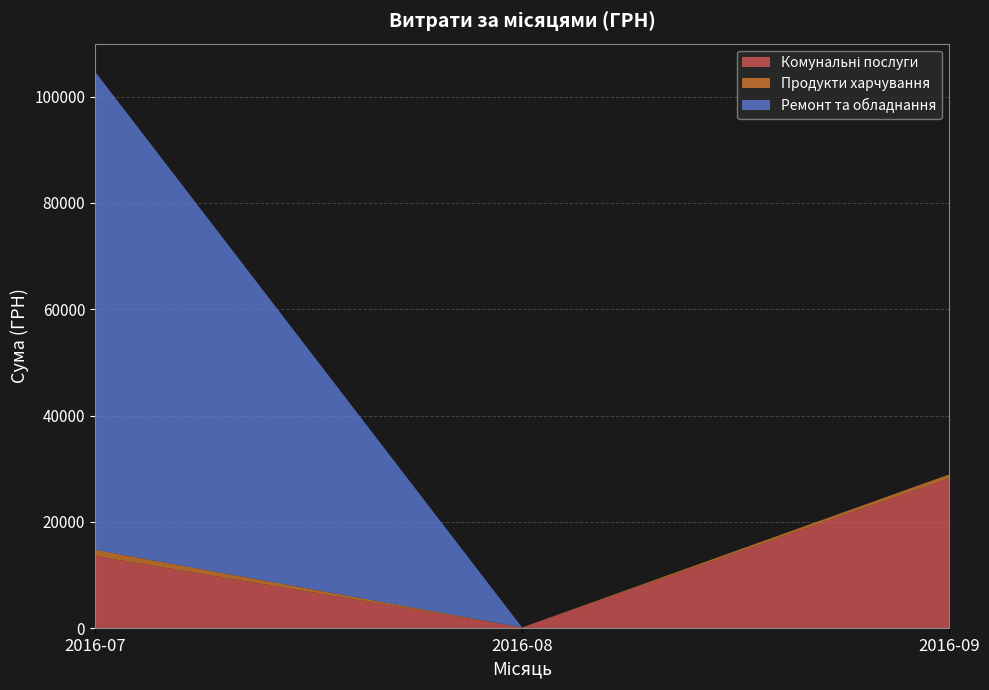

At which category is the sum across all series the highest?

2016-07